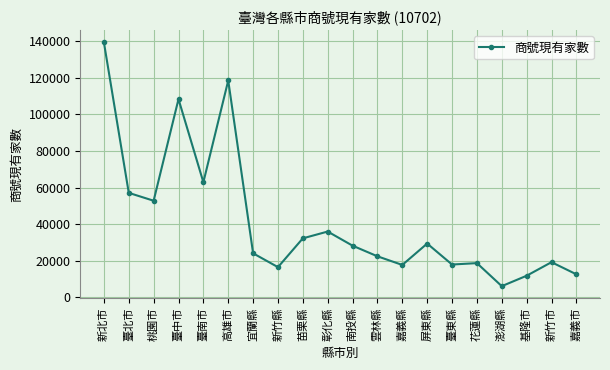

Read the value at 雲林縣, to the nearest 10.

22450